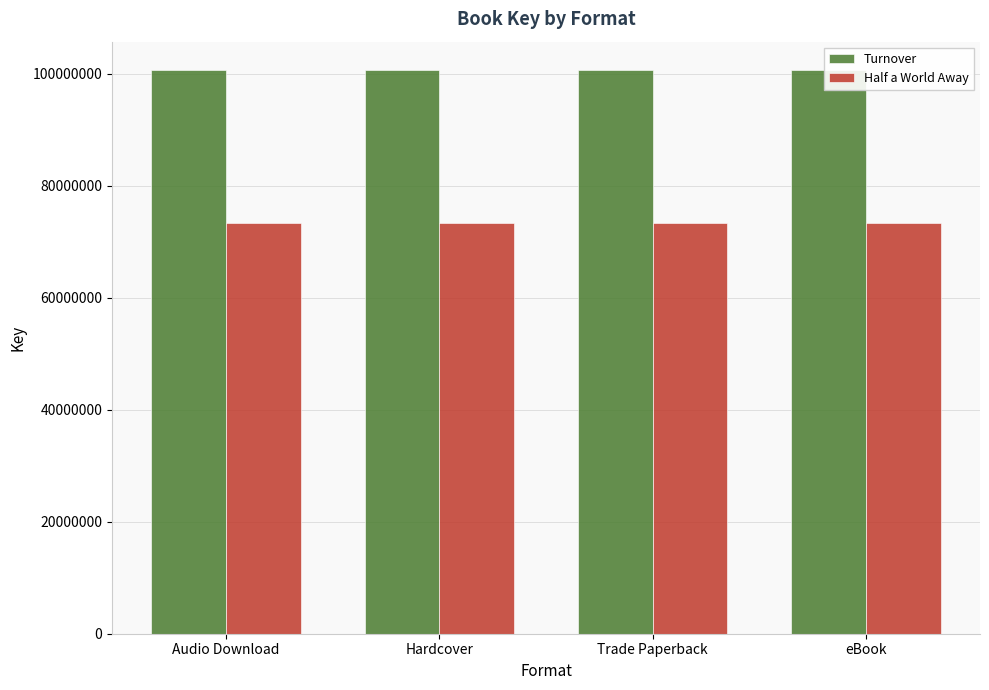

Which series has the largest range (max minus min)?

Turnover